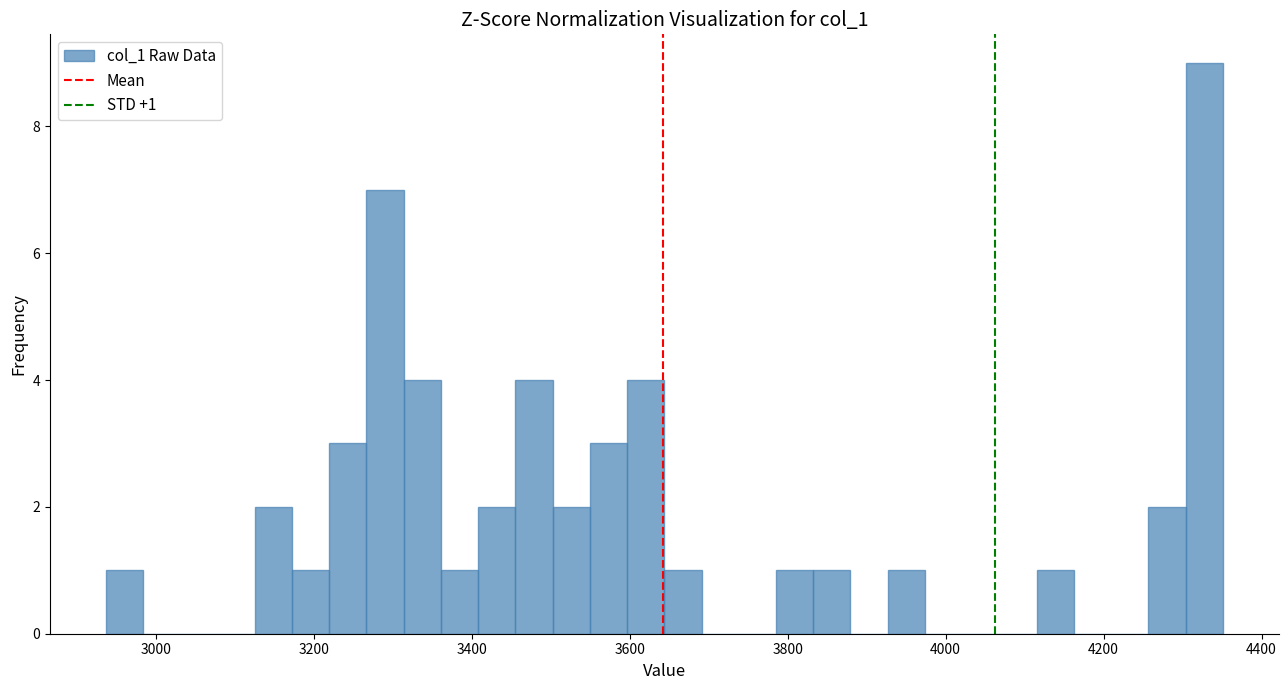

Around what value on the x-axis is the tallest bar? Give the approximate position of its centre, as read against the axis.

4320